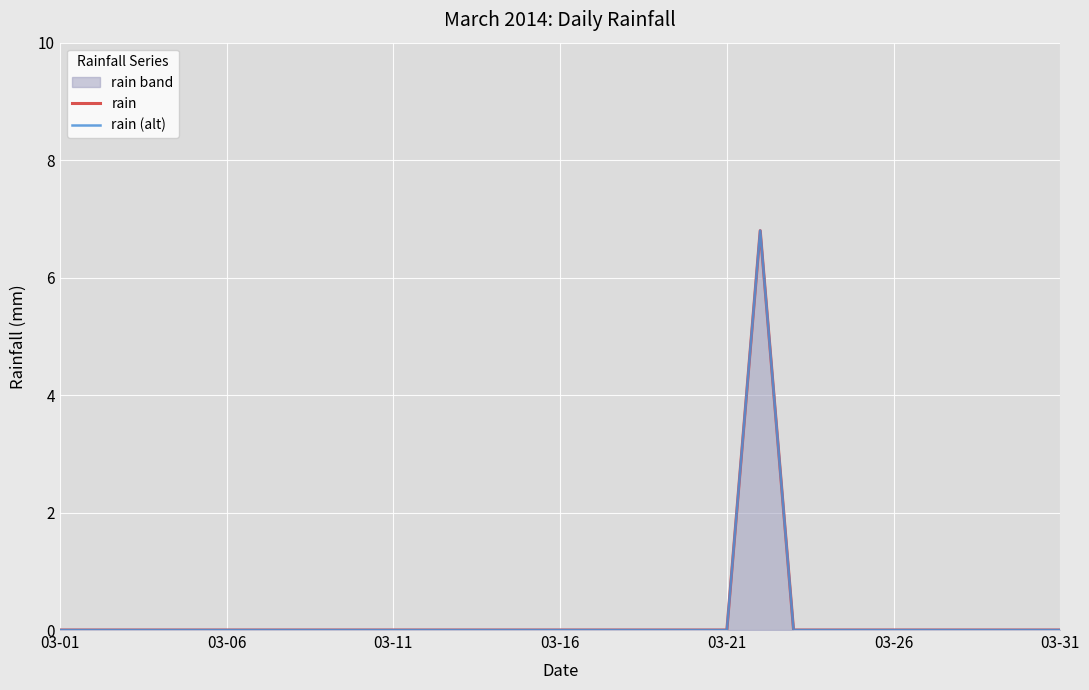

True or false: rain has more than 2 points higher than both neighbors.

False